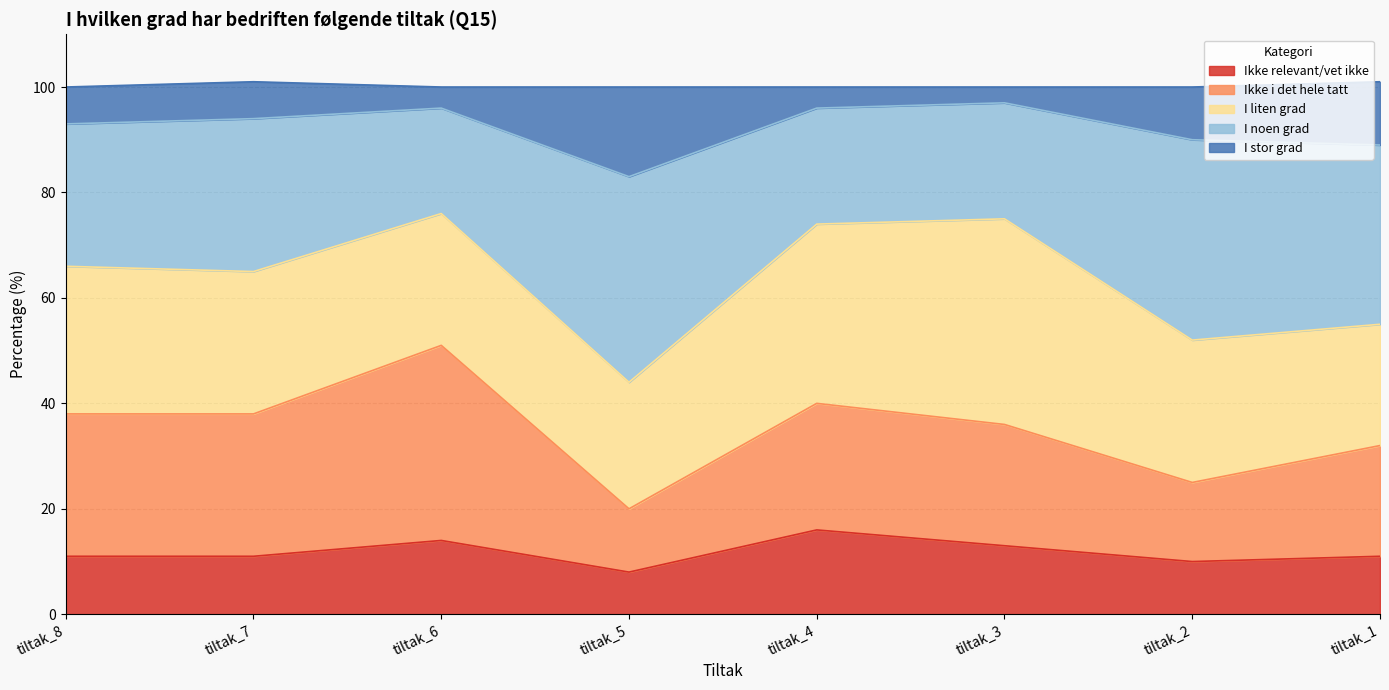

What is the minimum value for Ikke relevant/vet ikke?

8